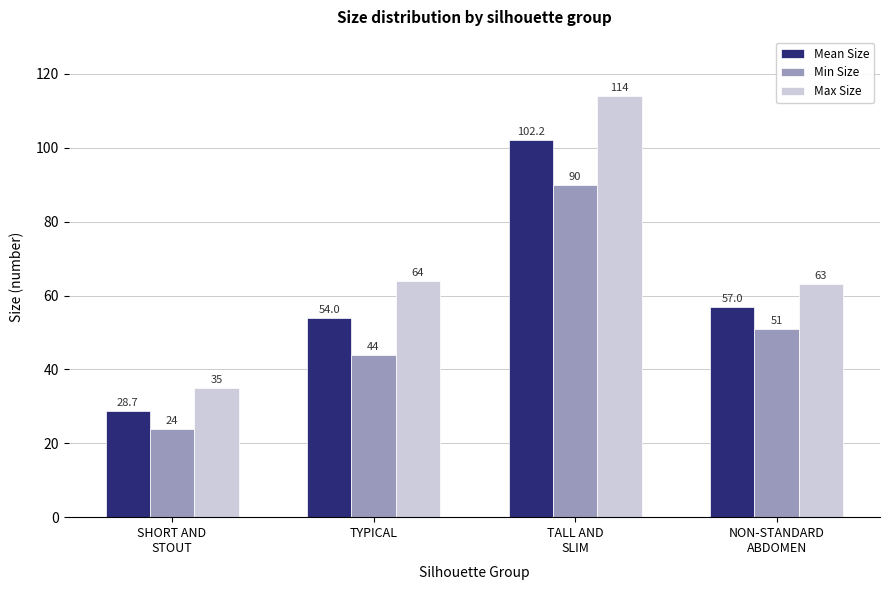

What is the greatest value displayed?

114.0